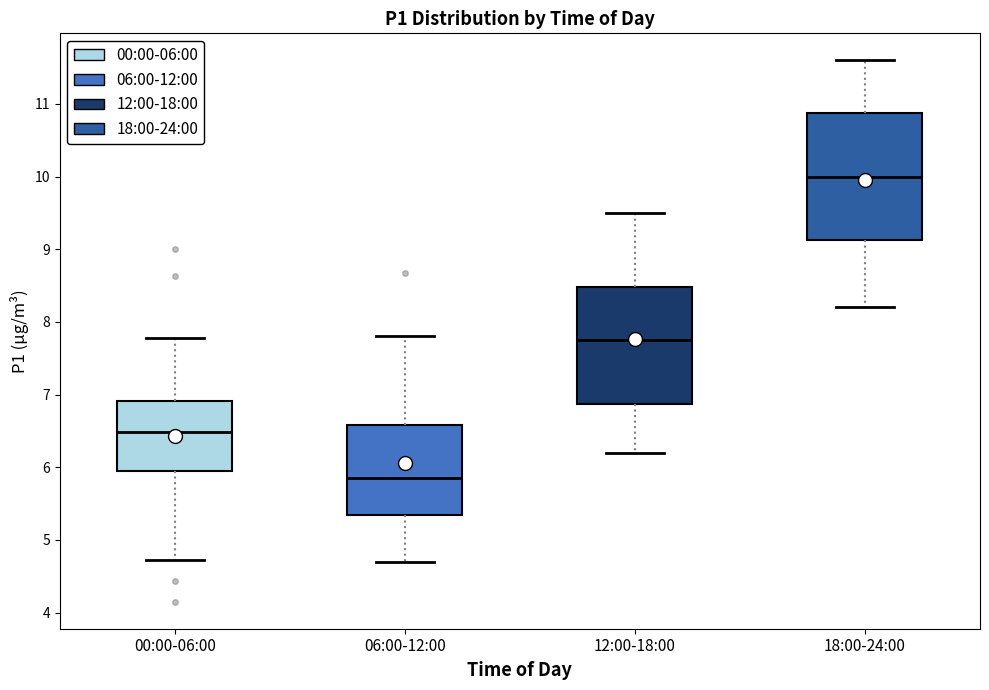

Which box's median line is the lowest?

06:00-12:00